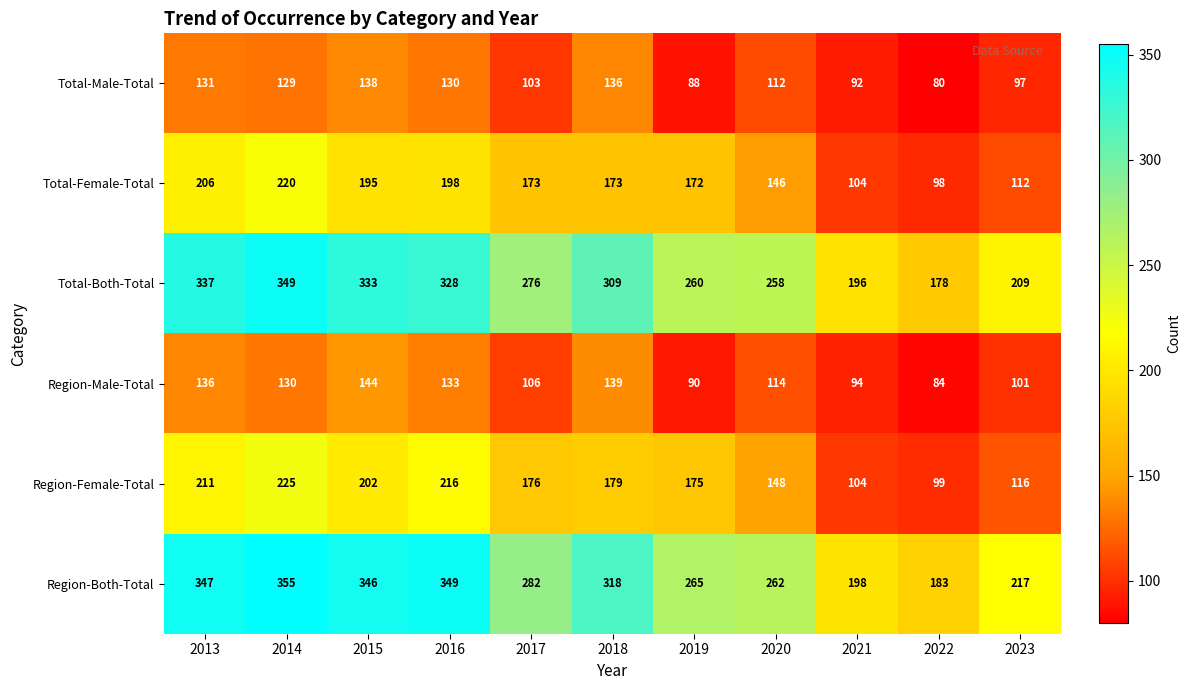

Which label corresponds to the smallest value in the chart?

2022